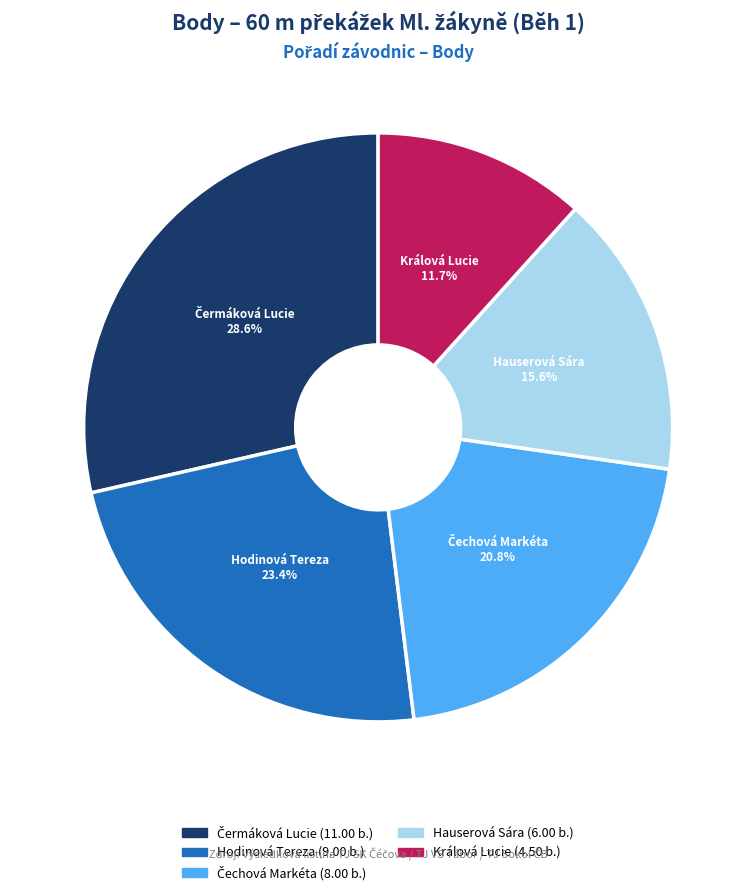

What percentage is the Hodinová Tereza slice, to the nearest percent?

23%